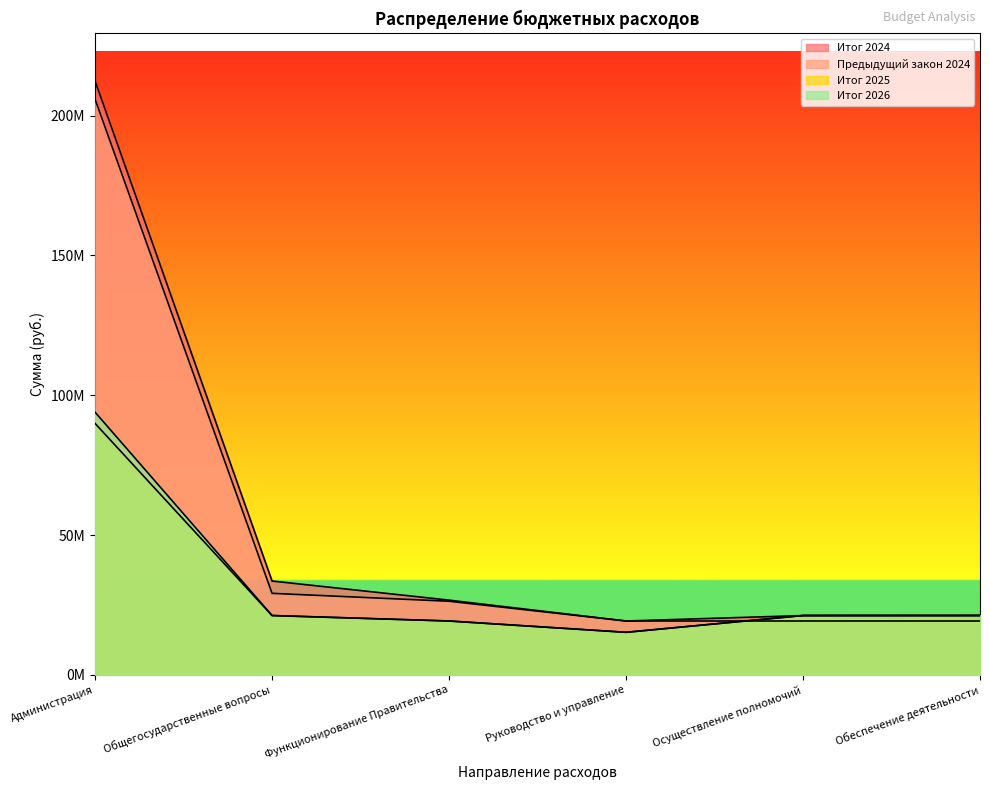

What is the minimum value for Итог 2024?

19249541.0